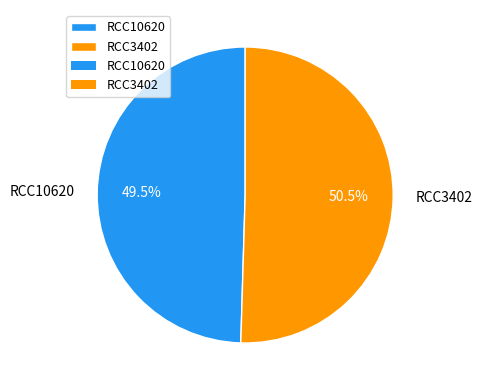

Combined, do RCC10620 and RCC3402 account for over 50%?

Yes